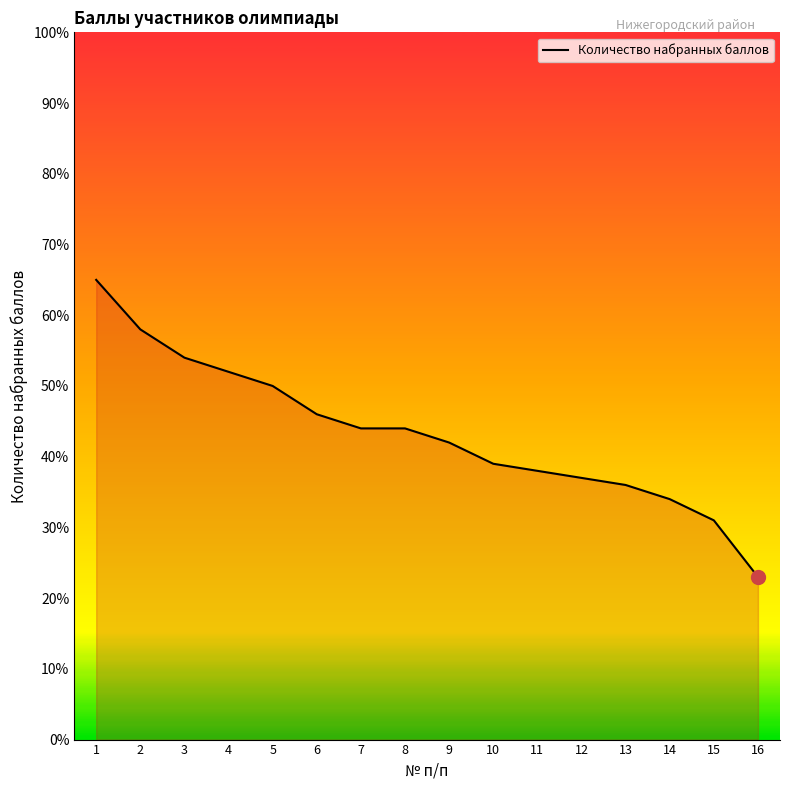

Which has a higher value, 14 or 3?

3